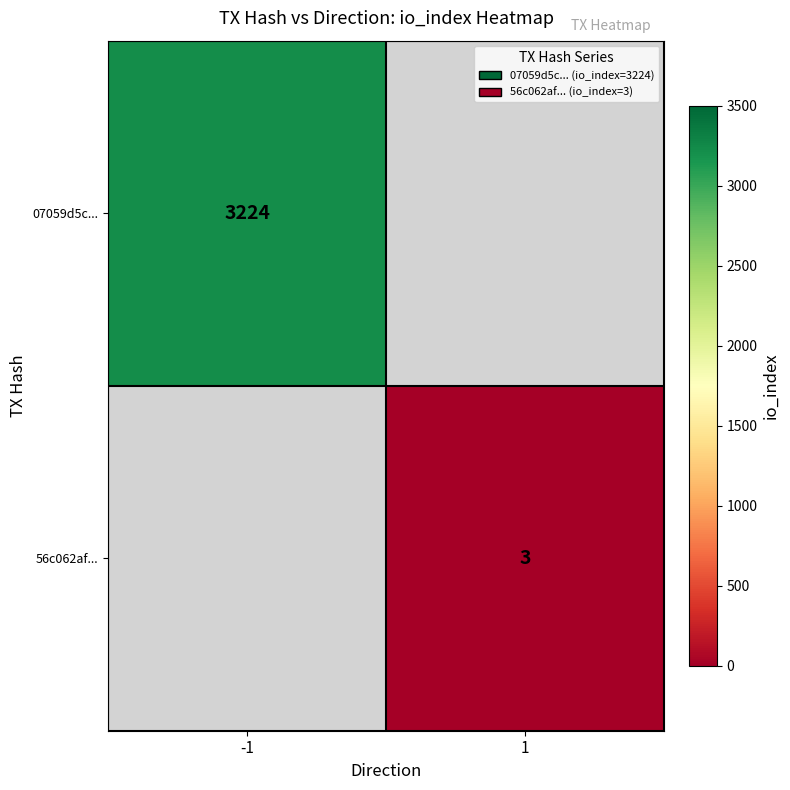

The value of 56c062af... at 1 is 3. True or false?

True